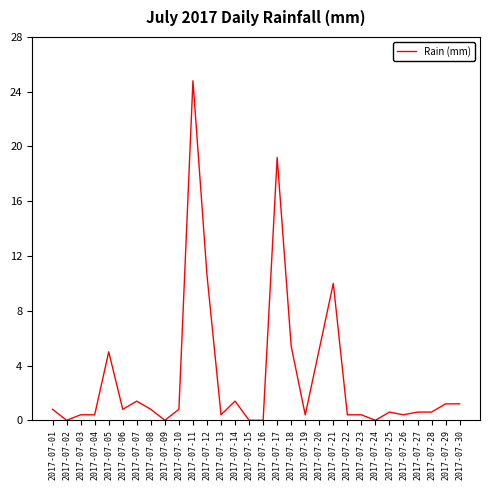

The value at 2017-07-29 is 1.2. True or false?

True